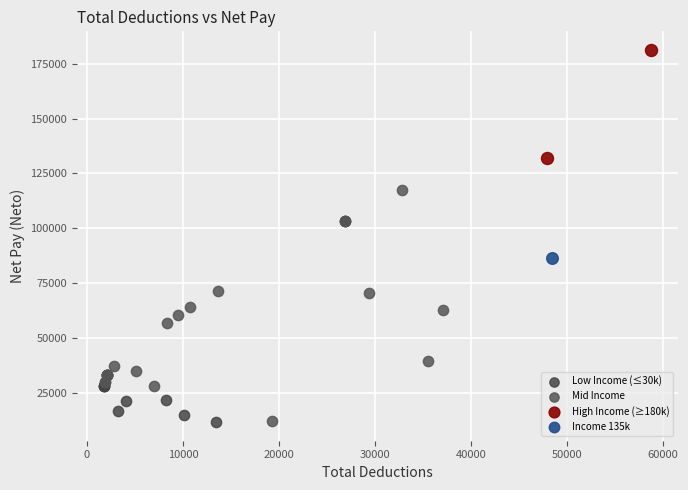

What are all the series names shown in the legend?

Low Income (≤30k), Mid Income, High Income (≥180k), Income 135k